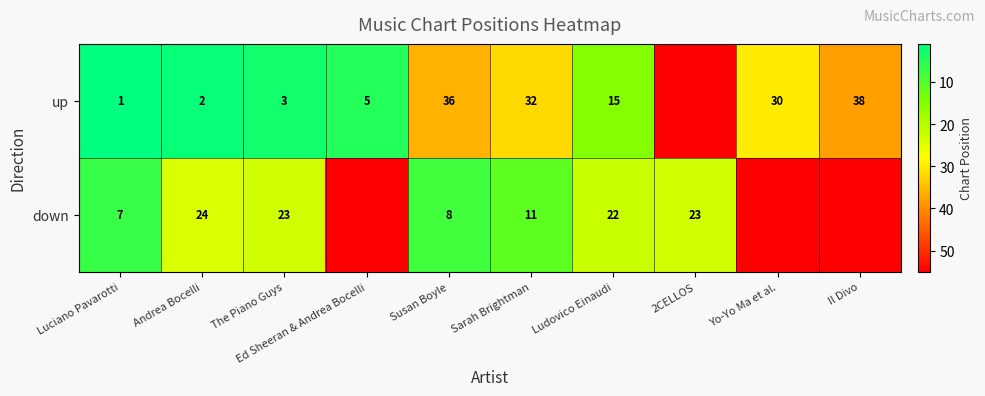

The up series shows 2 at Andrea Bocelli. True or false?

True